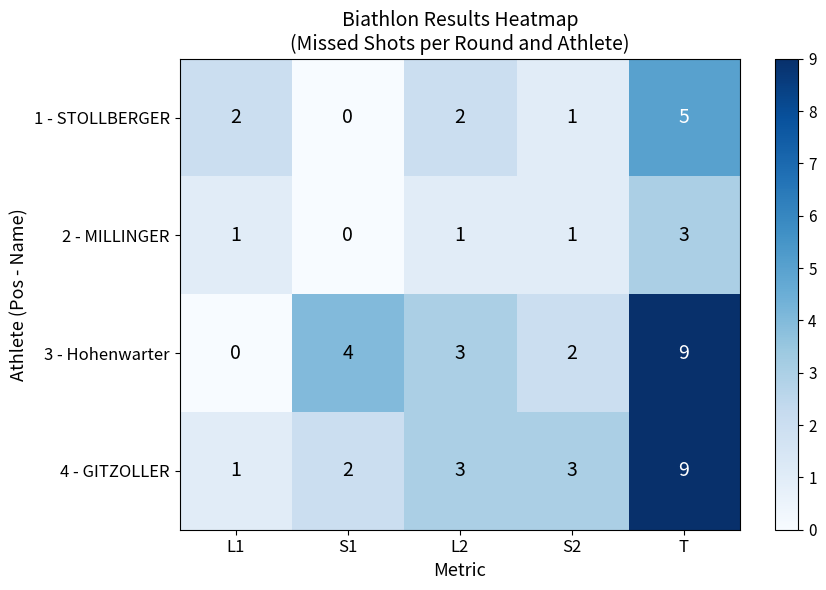

List the labels in order of 3 - Hohenwarter value, largest first.

T, S1, L2, S2, L1